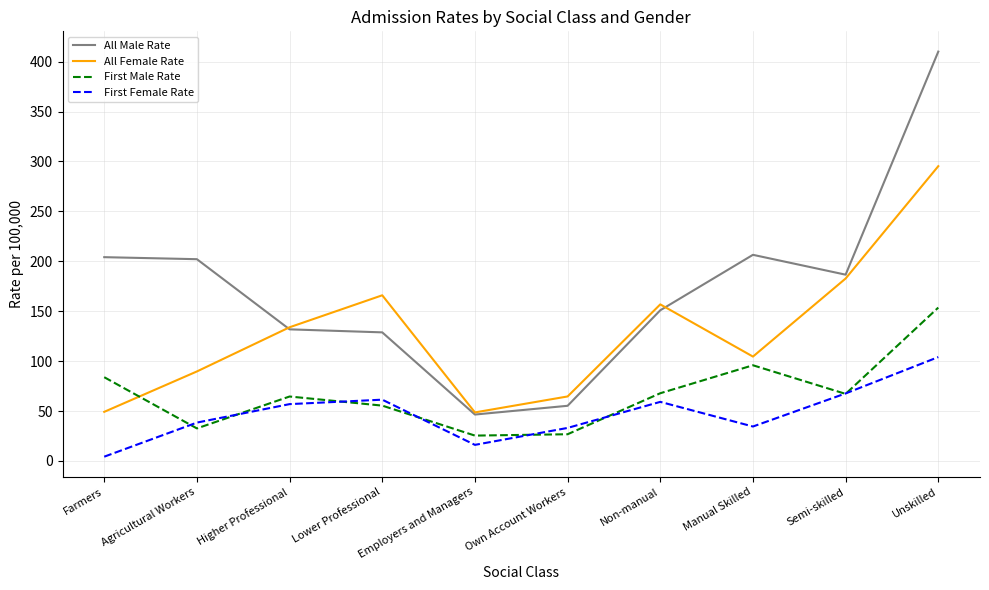

Is it true that First Female Rate equals 38.4 at Agricultural Workers?

True